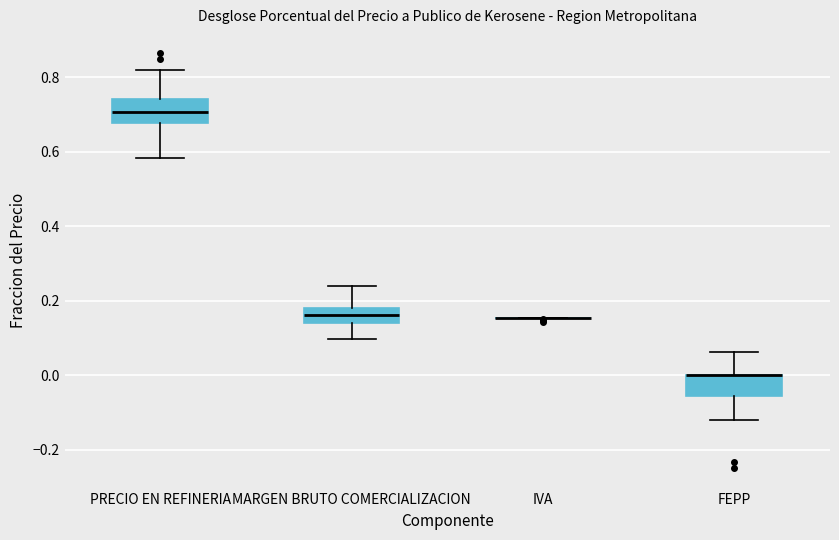

Reading left to right, read every box against the y-axis: the position of its median line, the range the box covers, and the ends of its whiskers. The values are not printed on the chart, so give them approximately, as read against the axis.

PRECIO EN REFINERIA: median 0.70, box 0.68 to 0.74, whiskers 0.58 to 0.82
MARGEN BRUTO COMERCIALIZACION: median 0.16, box 0.14 to 0.18, whiskers 0.10 to 0.24
IVA: box collapsed to a line at 0.16, whiskers 0.16 to 0.16
FEPP: median 0.00 (drawn on the box's upper edge), box -0.06 to 0.00, whiskers -0.12 to 0.06